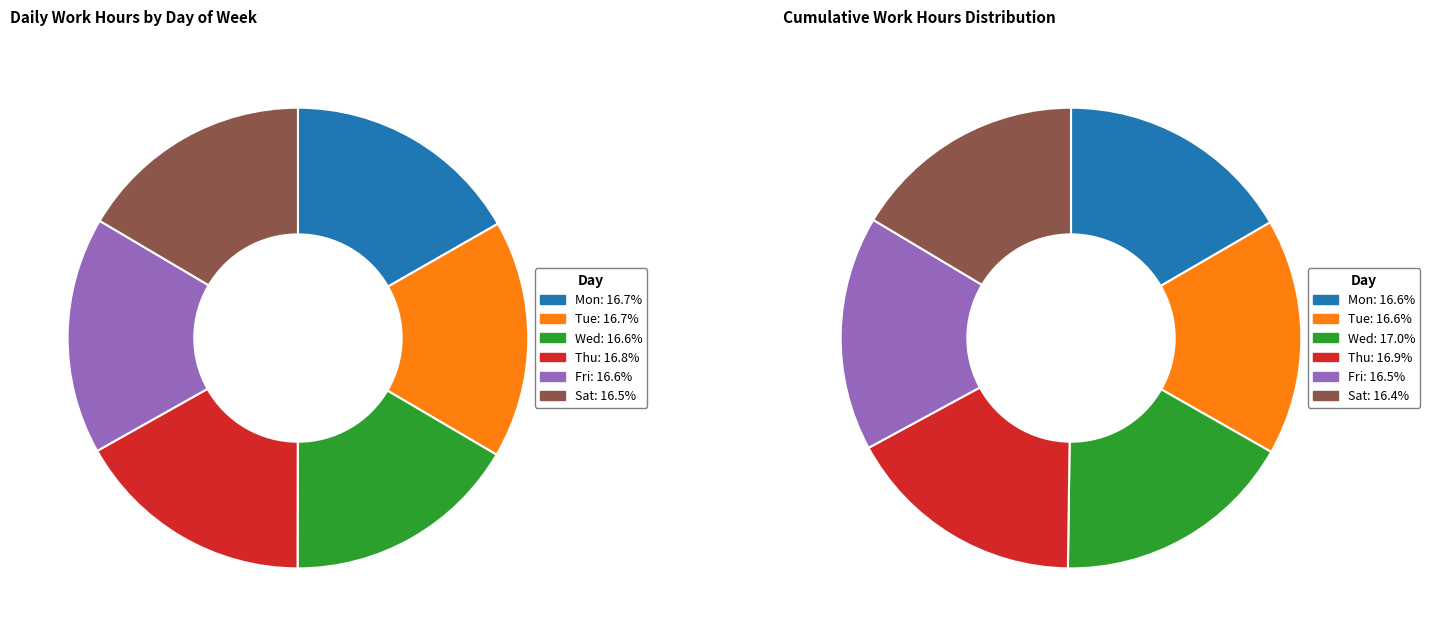

Combined, what portion of the pie is Tue and Wed?

33.3%